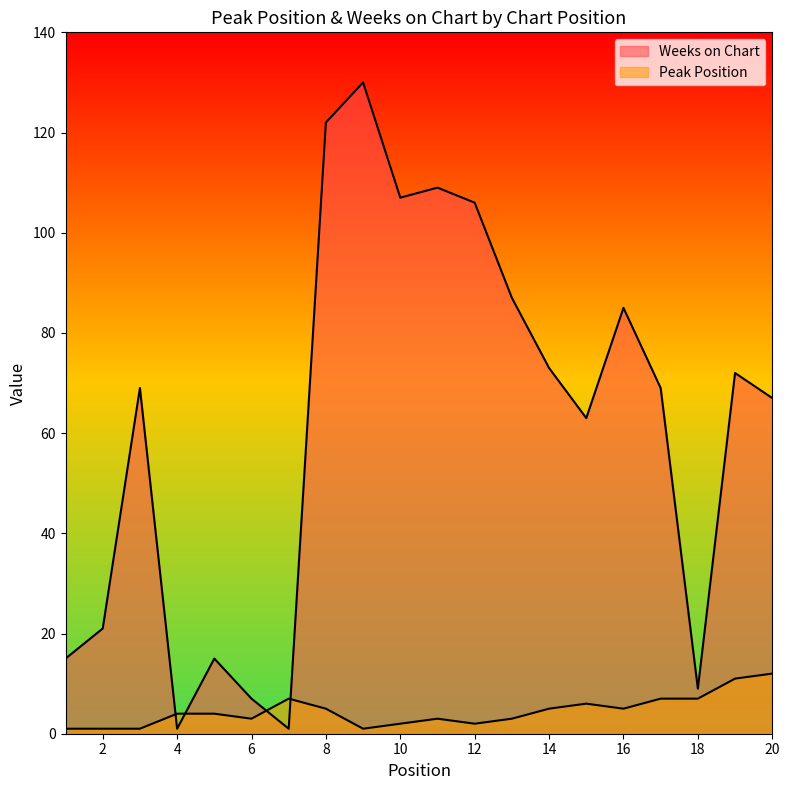

What is the average value of the Weeks on Chart series?

61